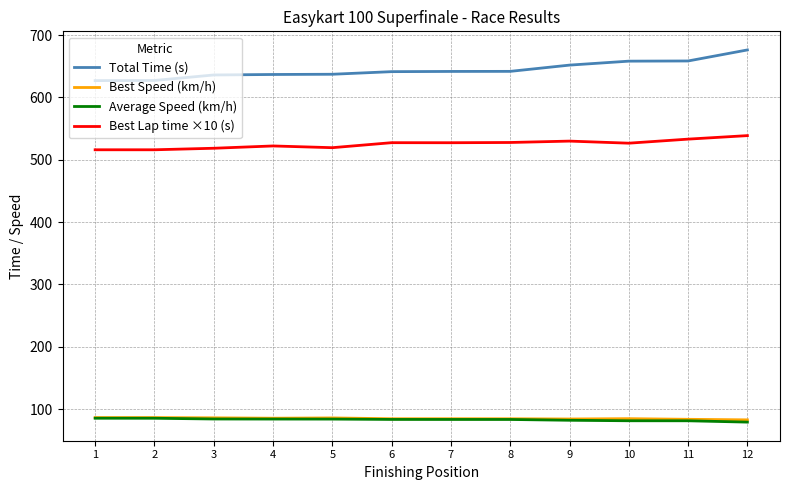

What is the difference between the highest and lowest values at 6?

557.9